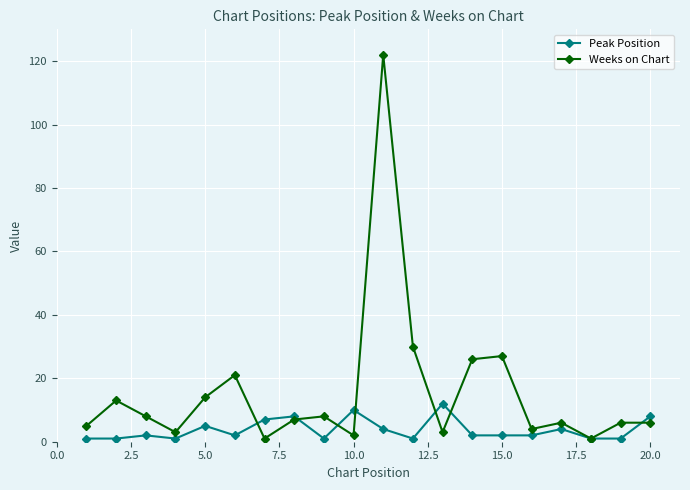

Rank the series by their maximum value, from lowest to highest.

Peak Position, Weeks on Chart